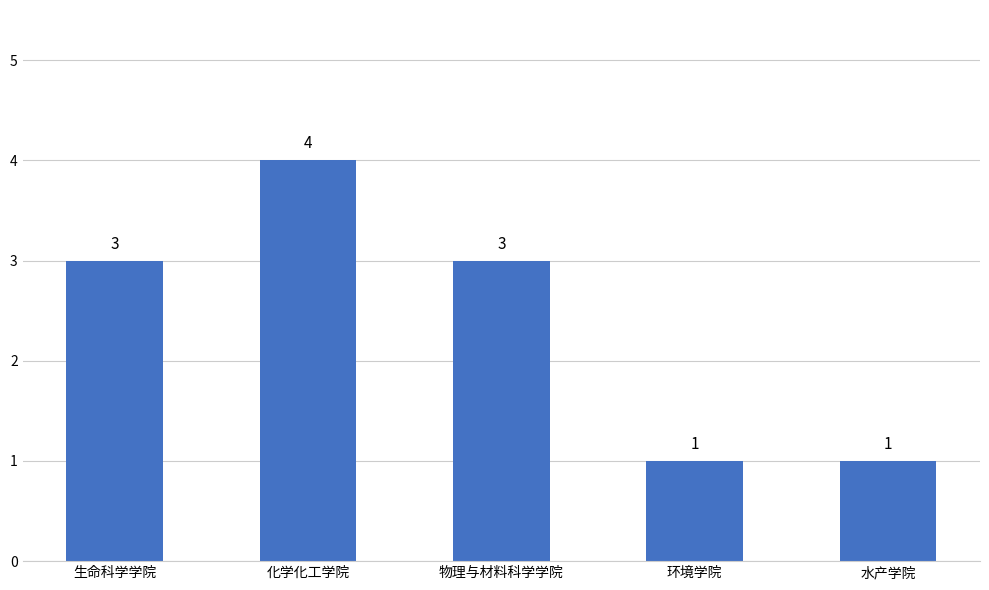

What is the approximate value at 化学化工学院?

4